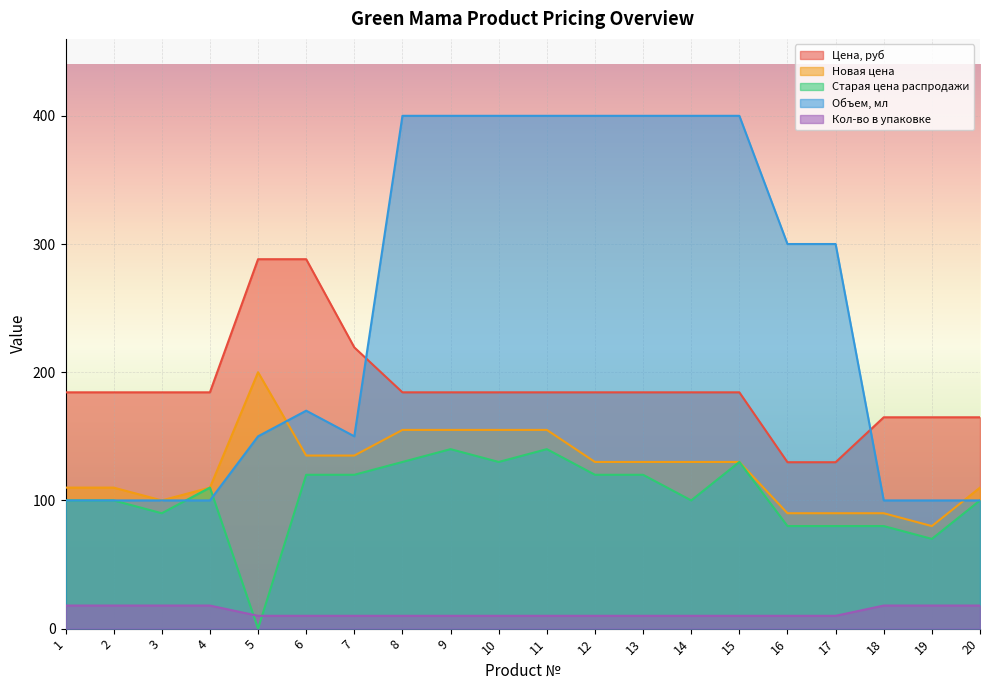

Which has a higher value, 9 or 15?

9